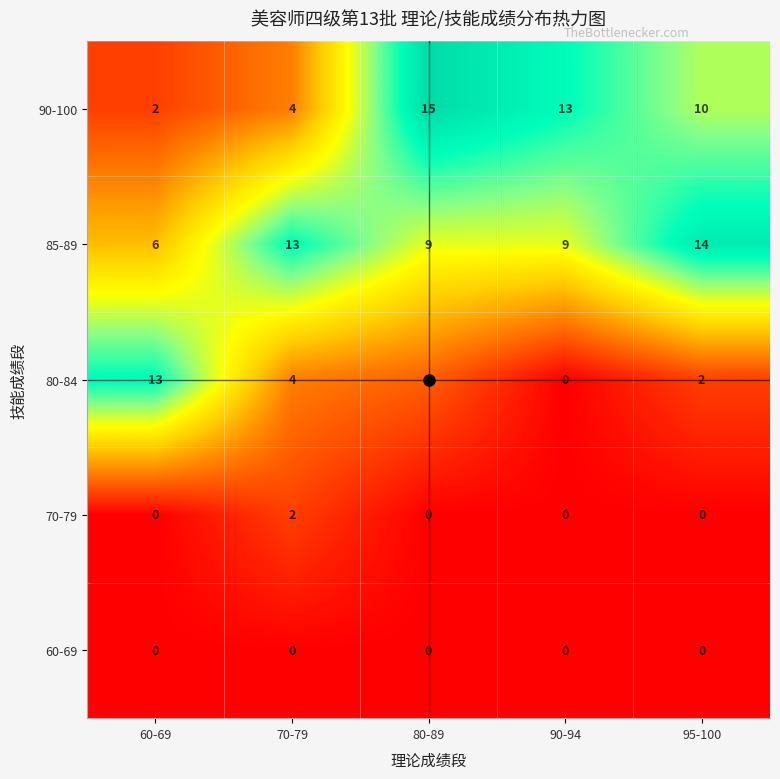

Rank the categories by 90-100 value from highest to lowest.

80-89, 90-94, 95-100, 70-79, 60-69